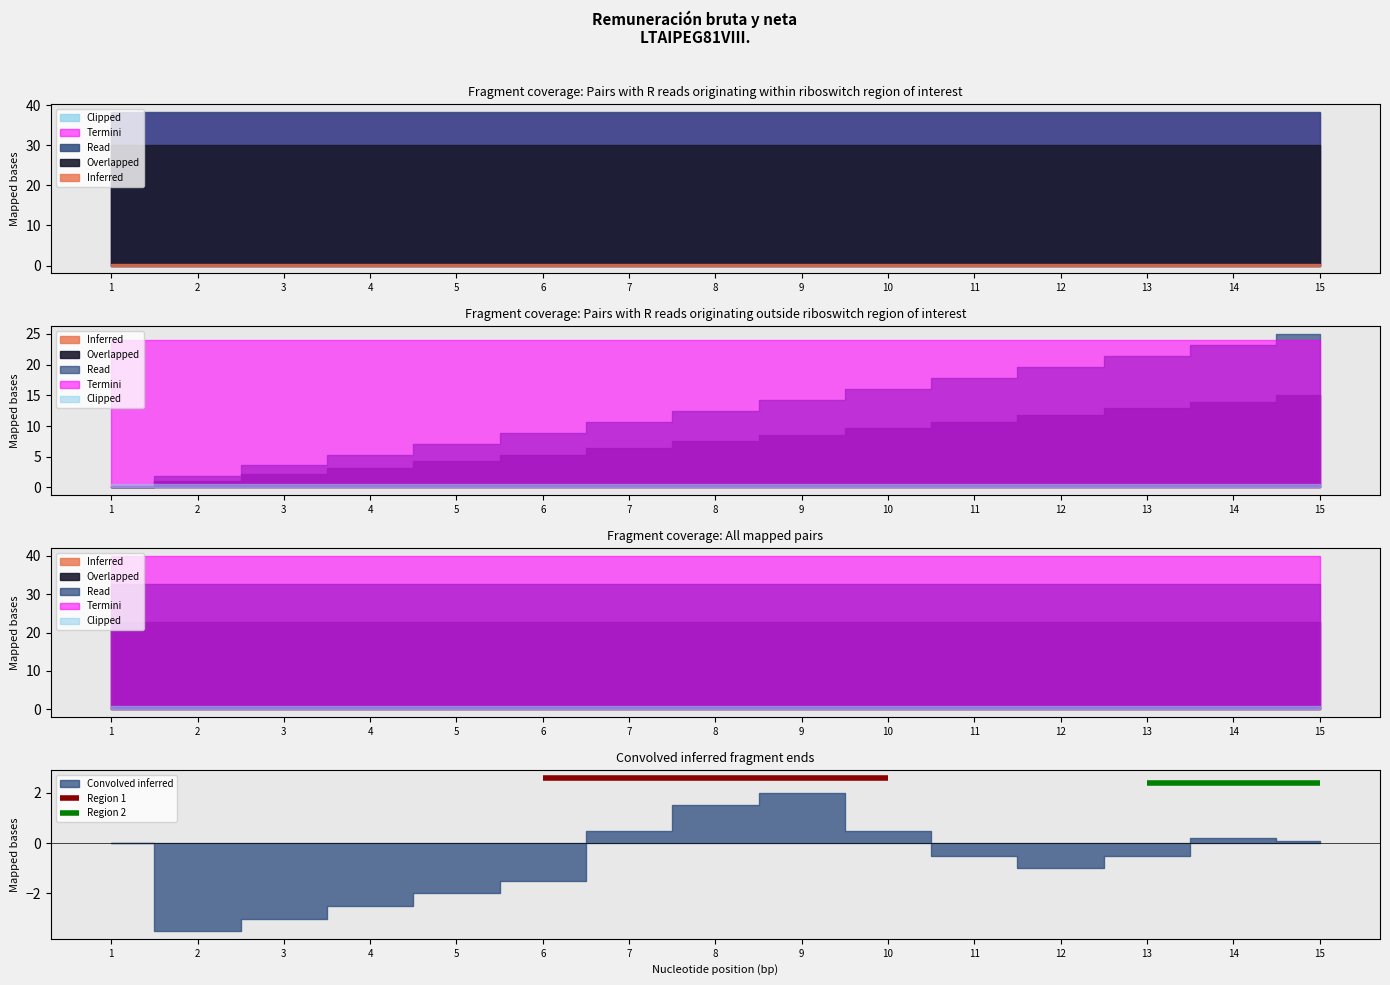

Is the value of Region 2 at 2 greater than the value of Region 1 at 1?

No